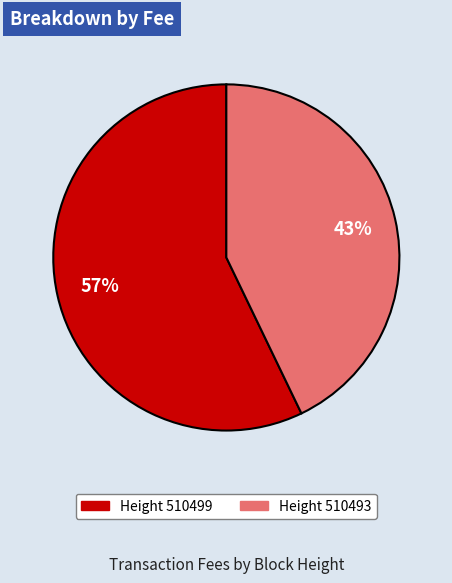

Is there any slice that represents more than half of the pie?

Yes